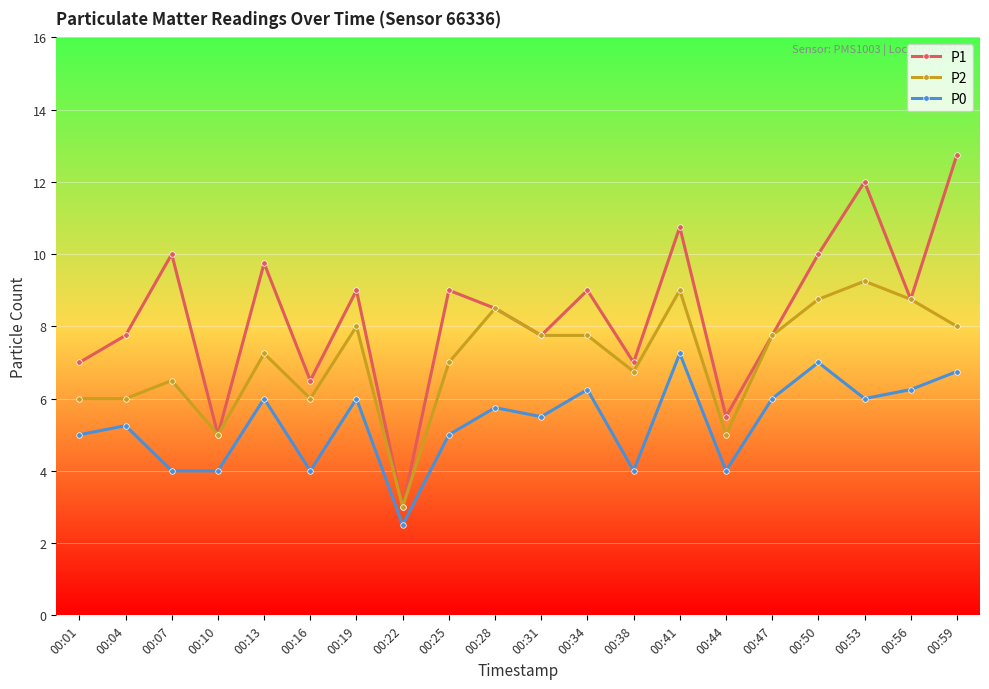

Rank the series by their average value, from highest to lowest.

P1, P2, P0